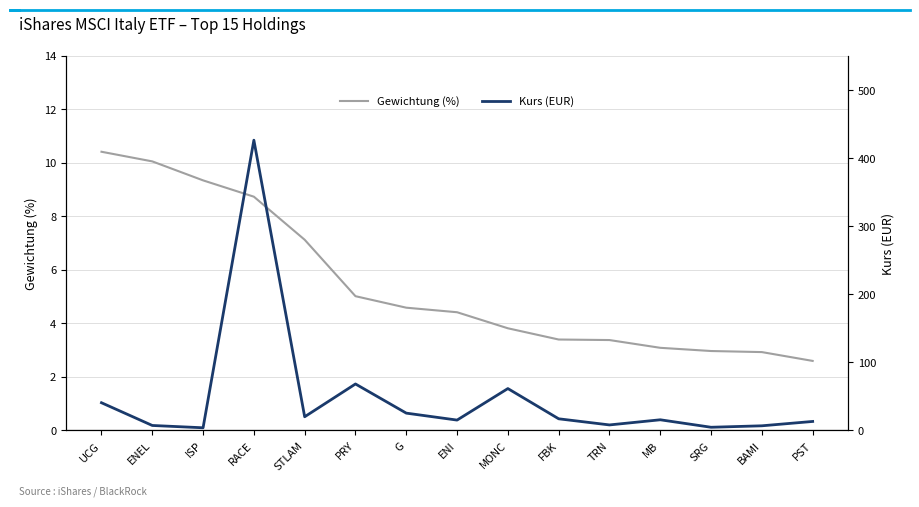

True or false: Gewichtung (%) has a value of 5.6 at ENEL.

False